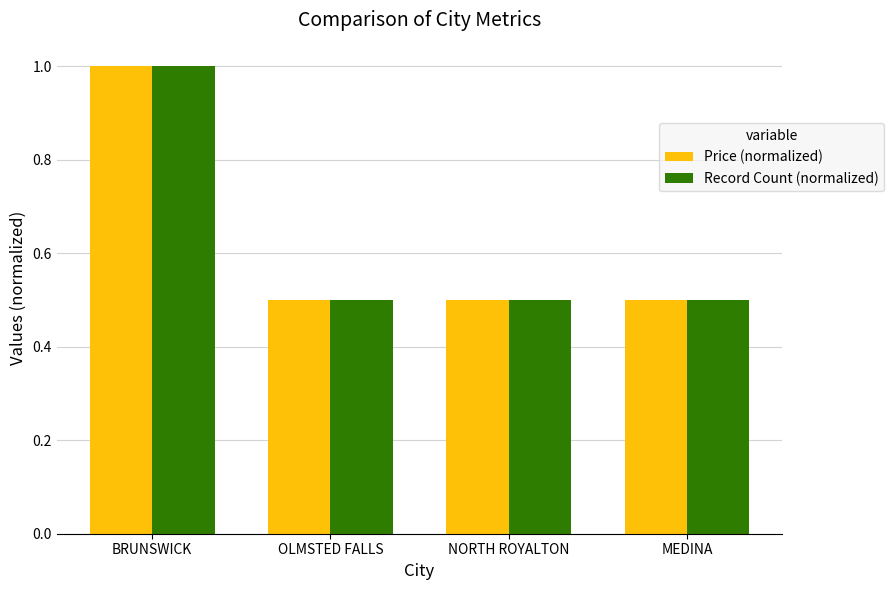

The Price (normalized) series shows 0.5 at OLMSTED FALLS. True or false?

True